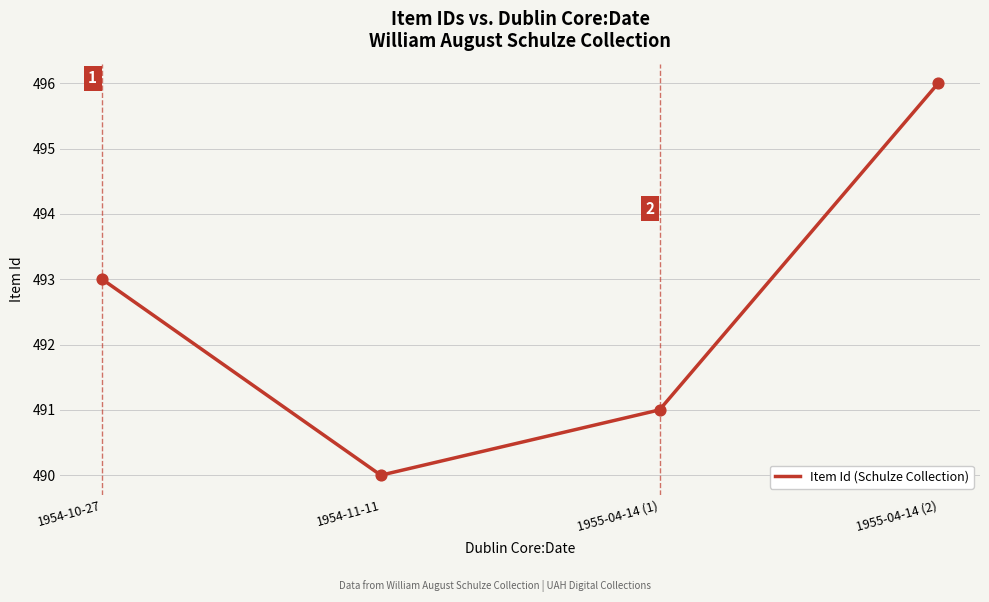

What is the ratio of the value at 1955-04-14 (2) to the value at 1955-04-14 (1)?

1.0